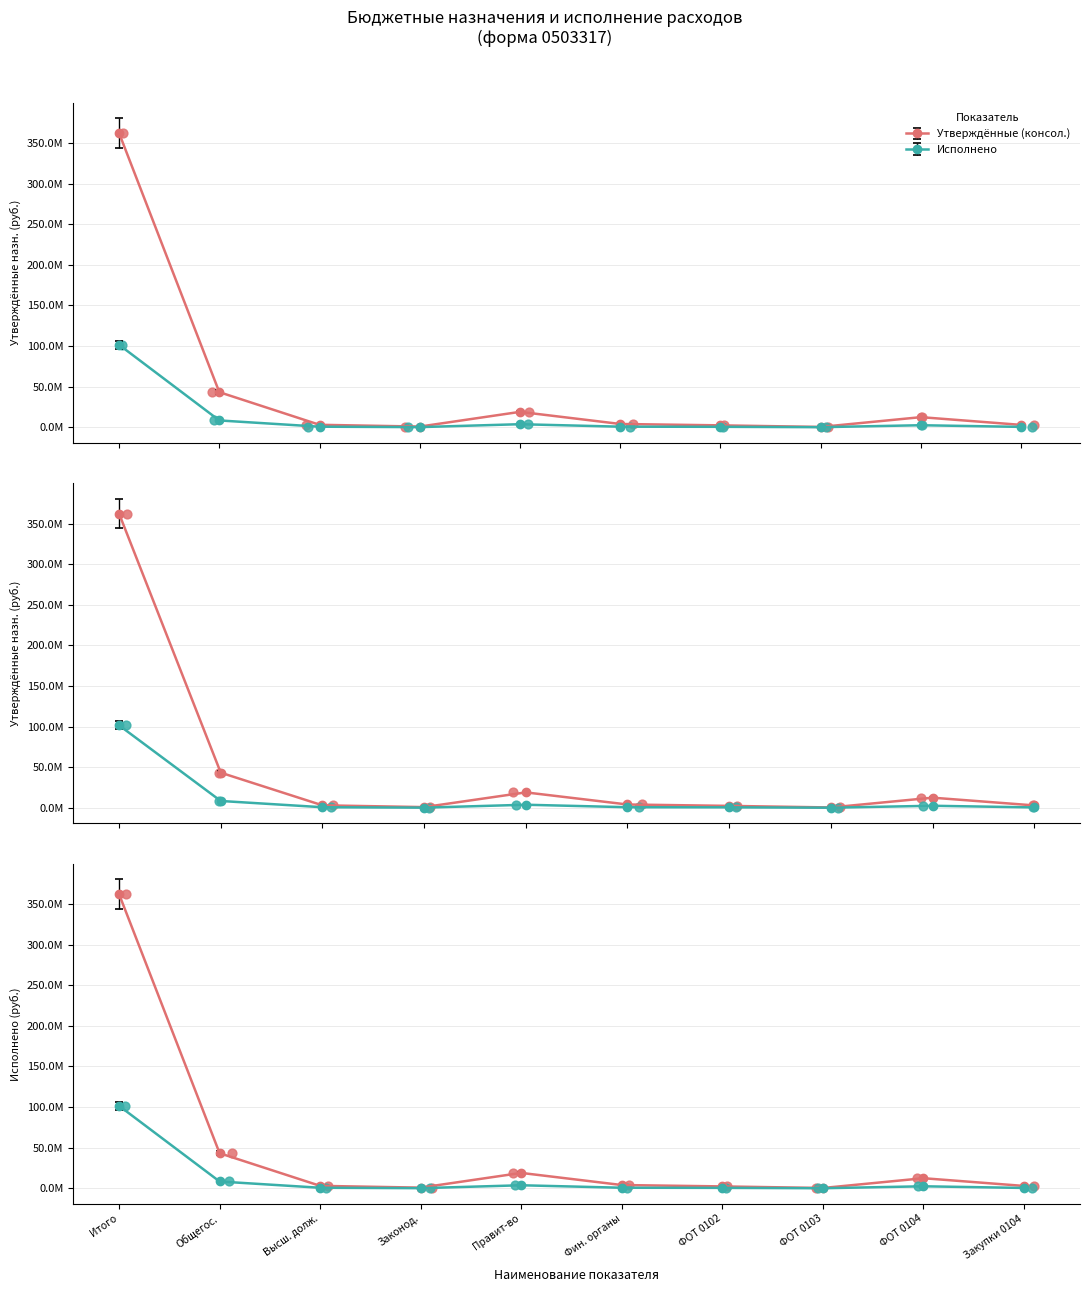

Which series has the largest total across all categories?

Утверждённые назначения (консол. бюджет)